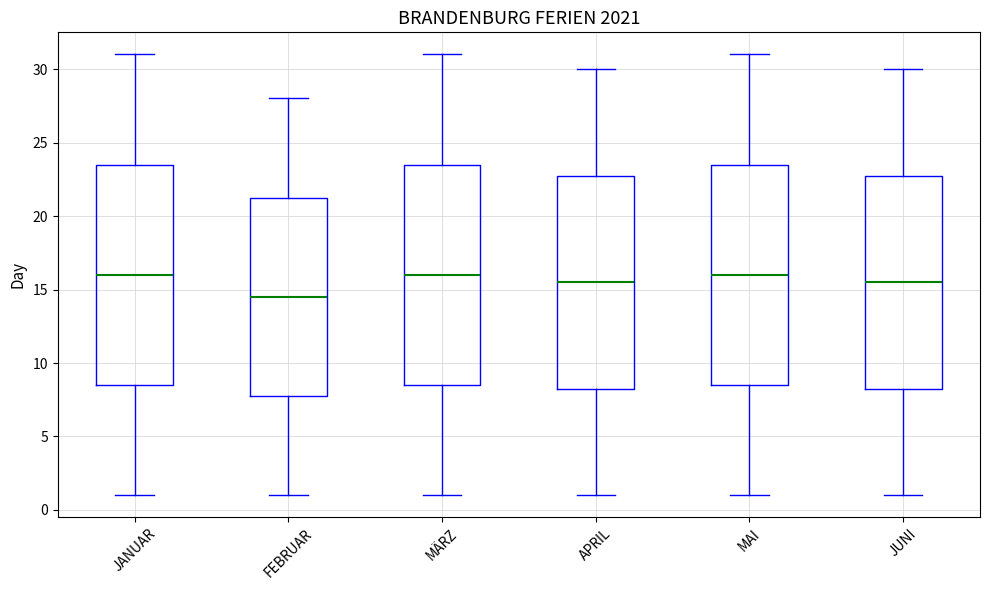

Which box has the lowest median line?

FEBRUAR